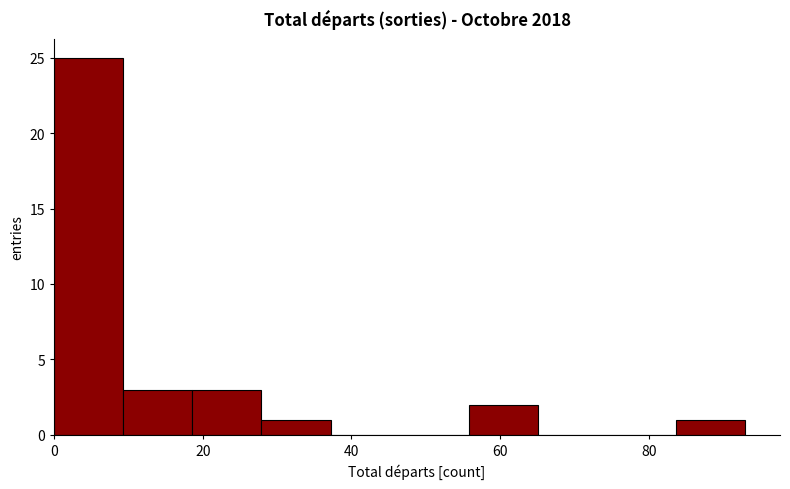

Reading left to right, transcribe this chart: for each bar, give the range it covers on the x-axis and its height. Neither the bar edges nor the heights are printed on the chart, so give them approximately, as read against the axes.

0 to 10: 25
10 to 18: 3
18 to 28: 3
28 to 38: 1
38 to 46: 0
46 to 56: 0
56 to 66: 2
66 to 74: 0
74 to 84: 0
84 to 94: 1